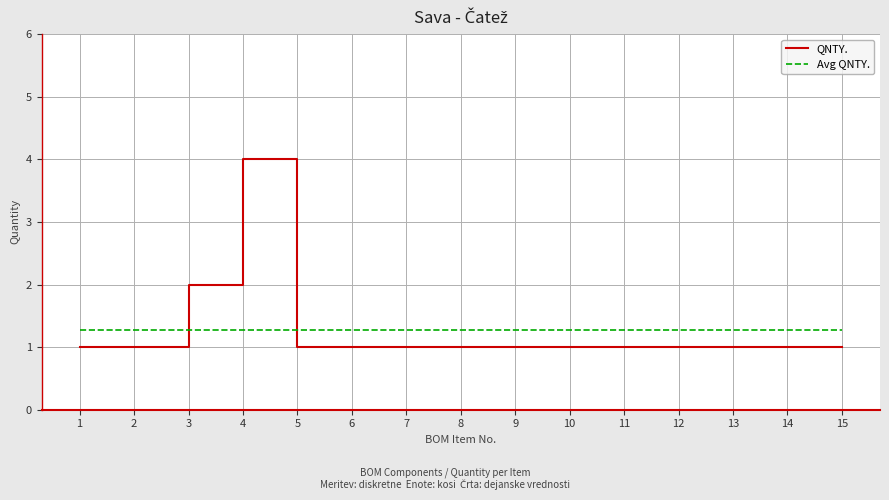

True or false: QNTY. and Avg QNTY. intersect in this chart.

True